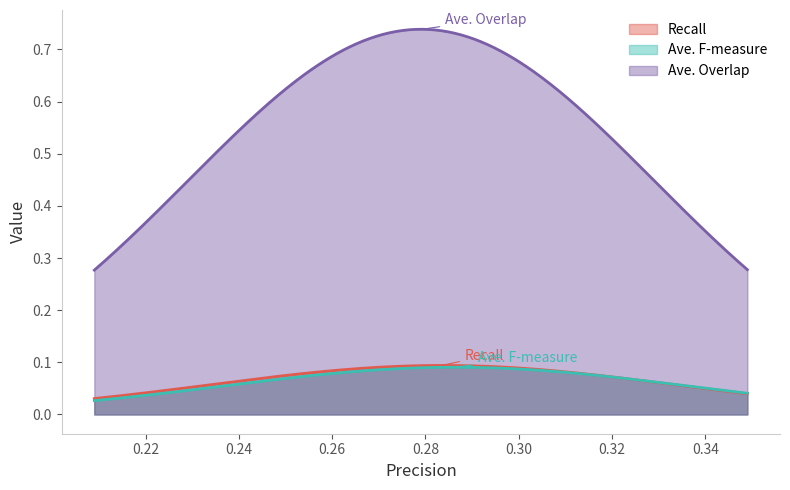

Which series has the largest total across all categories?

Ave. Overlap